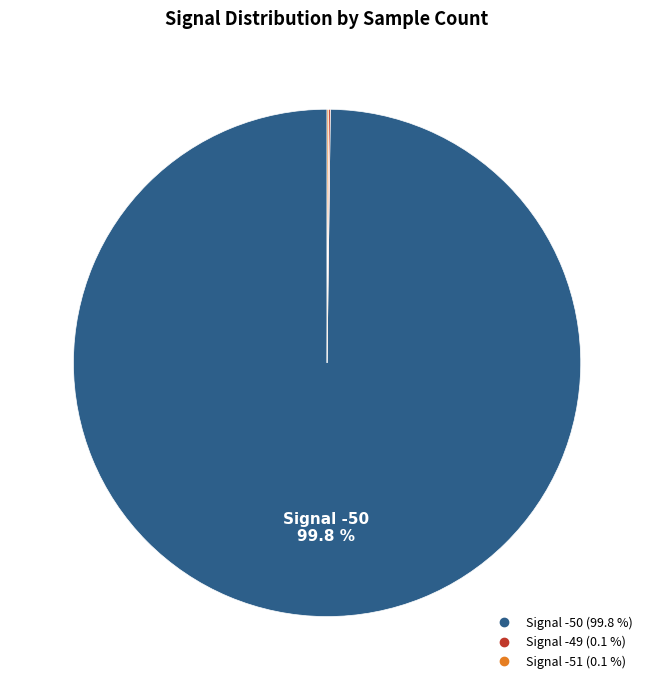

Is there a majority slice in this chart?

Yes